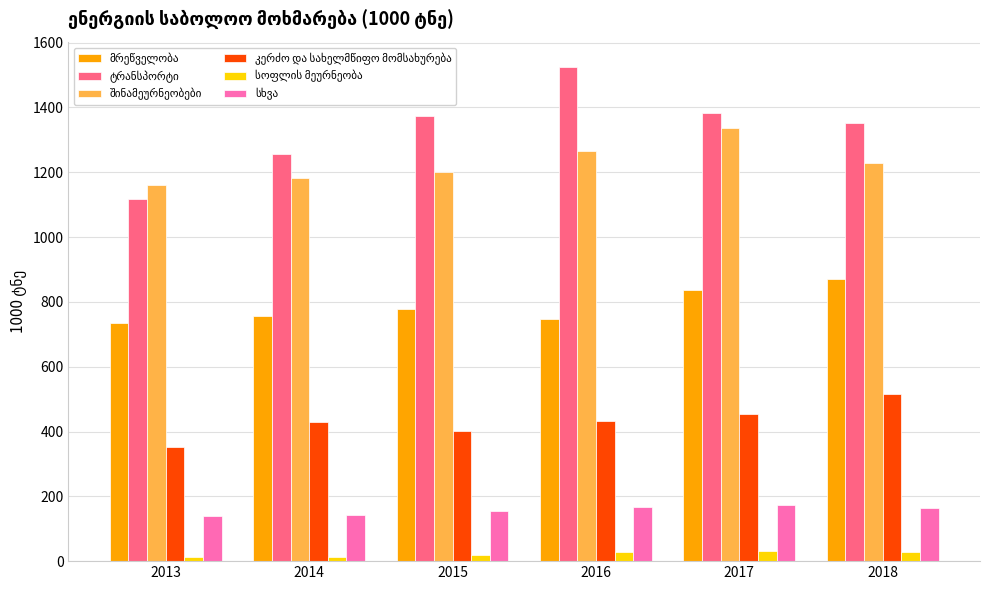

What is the difference between the ტრანსპორტი values at 2018 and 2014?

96.7